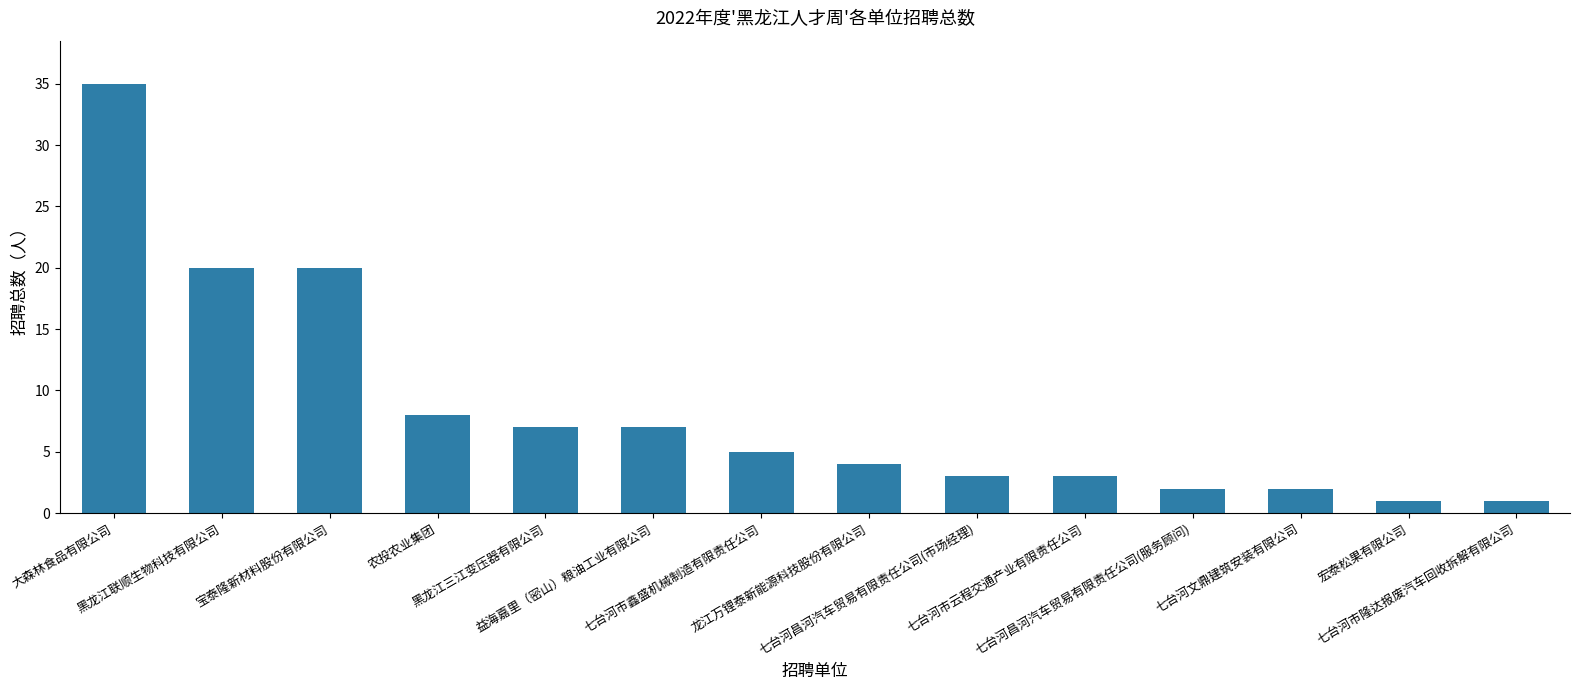

What is the maximum value shown in the chart?

35